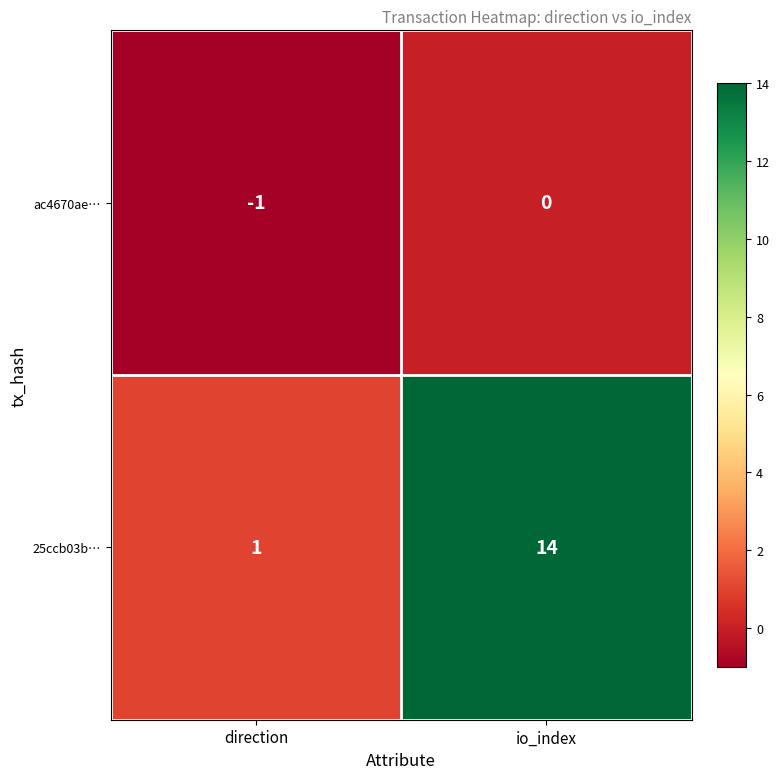

Is it true that 25ccb03b… equals 7 at io_index?

False